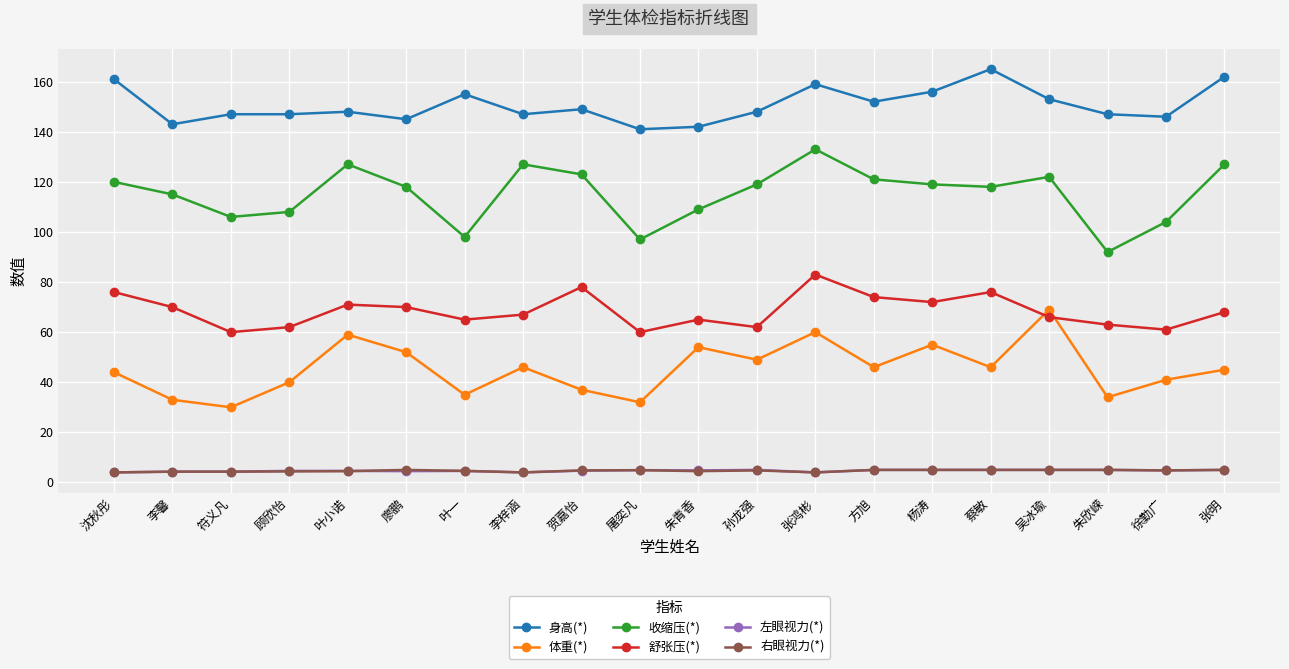

What is the value of the 体重(*) point at the 14th from the left?

46.0